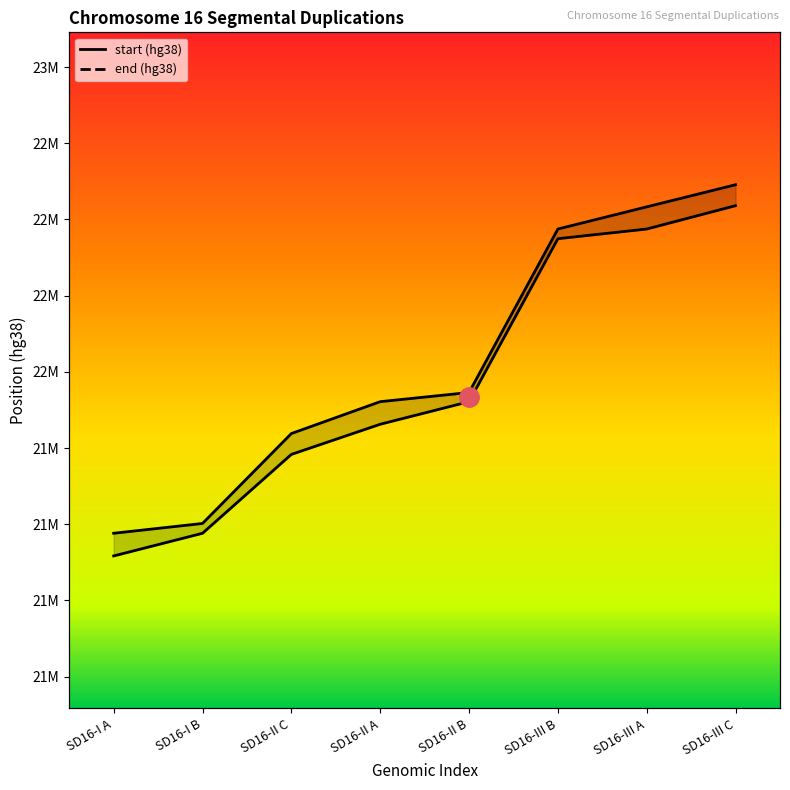

True or false: end (hg38) has more than 1 interior local peaks.

False